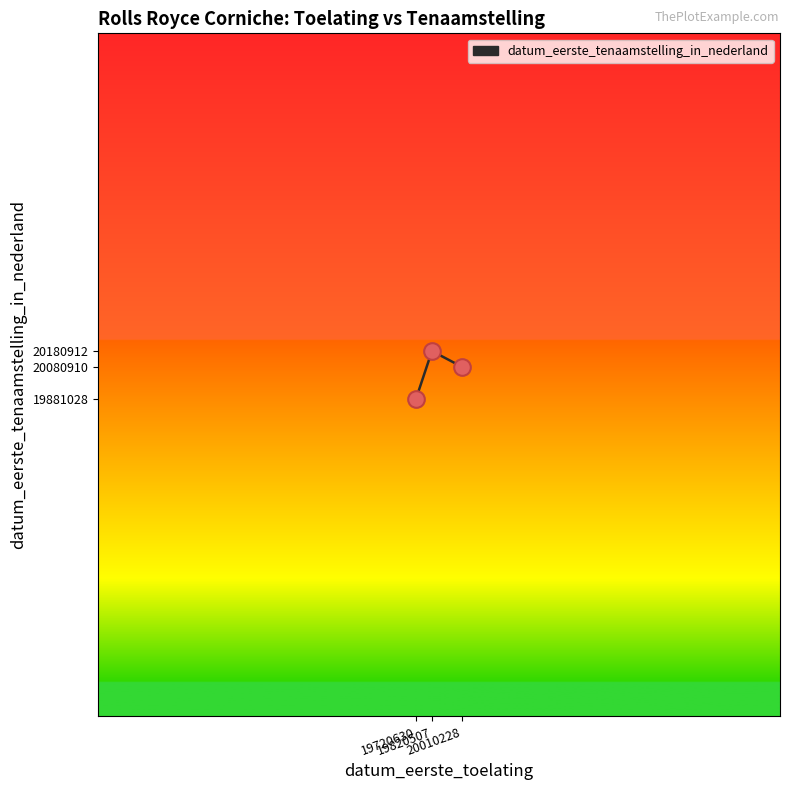

Approximately how many times larger is the value at 19720630 compared to 20010228?

1.0